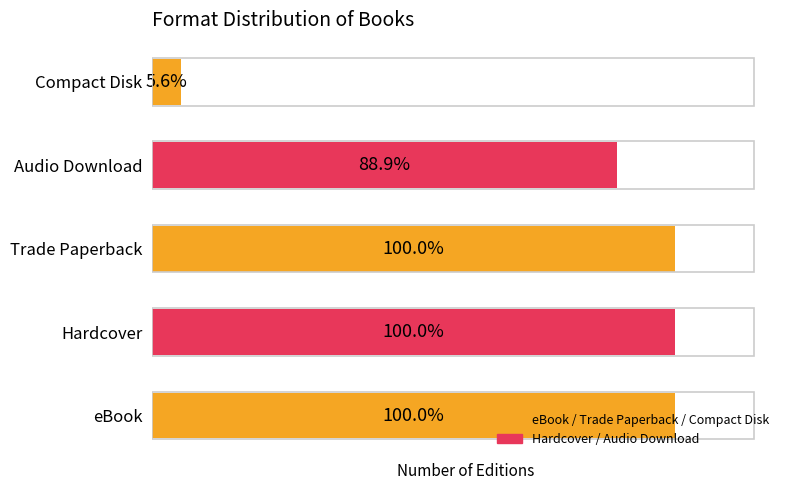

How many bars are there in total?

5